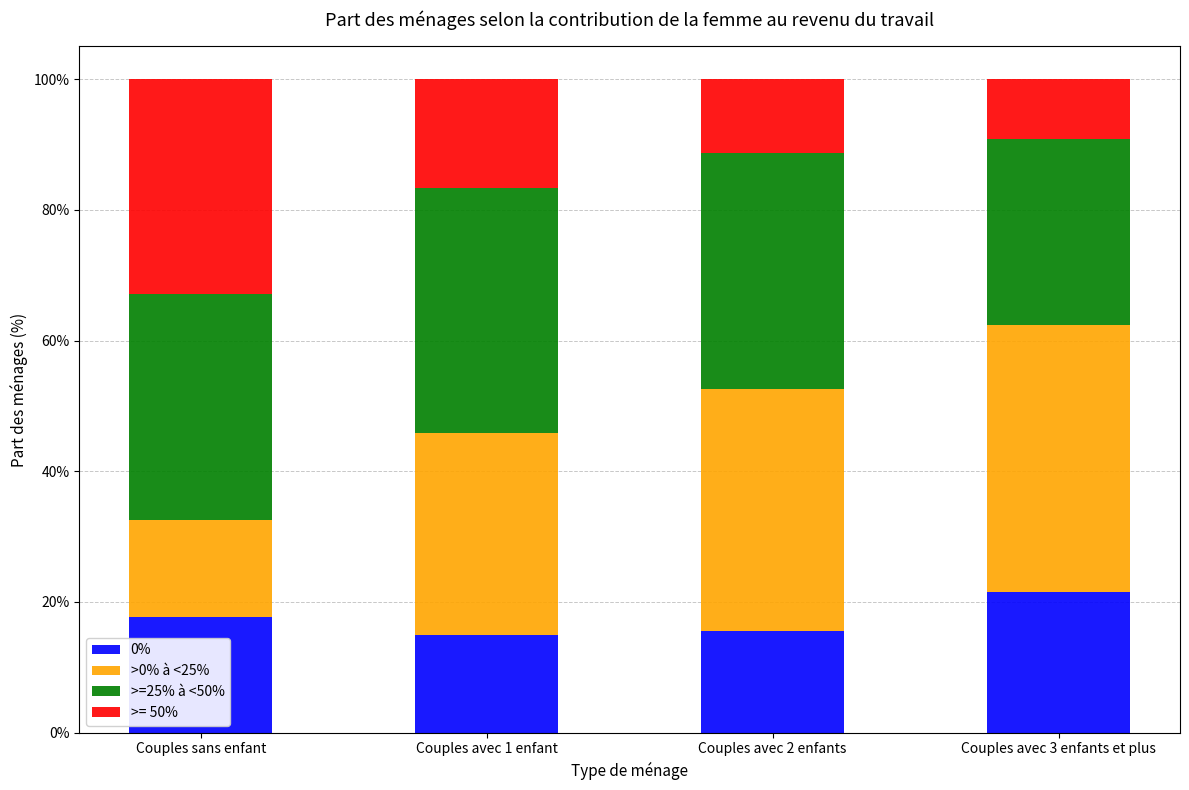

What is the maximum value for 0%?

21.6